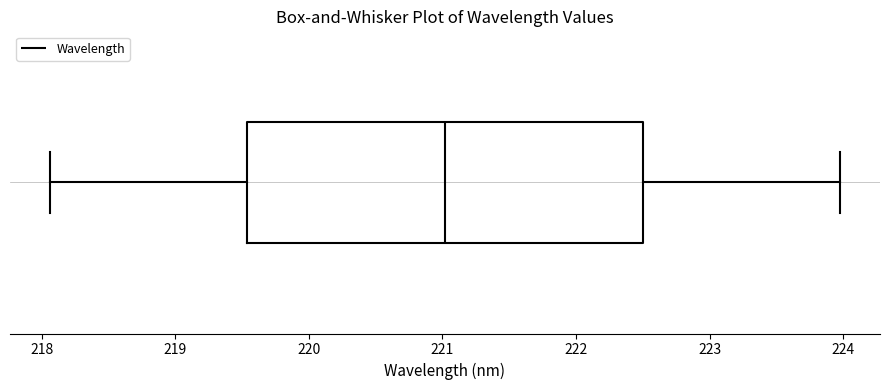

Transcribe this box plot: give where the median line is, the range the box spans, and where the two whiskers end, as read against the x-axis. The values are not printed on the chart, so give them approximately, as read against the axis.

median 221.0, box 219.5 to 222.5, whiskers 218.1 to 224.0